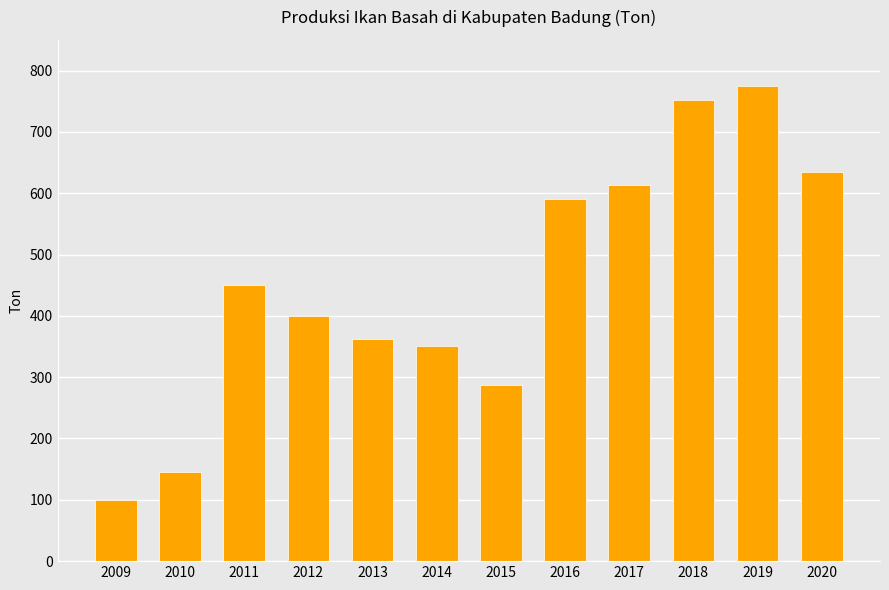

How many data points are less than 450?

6